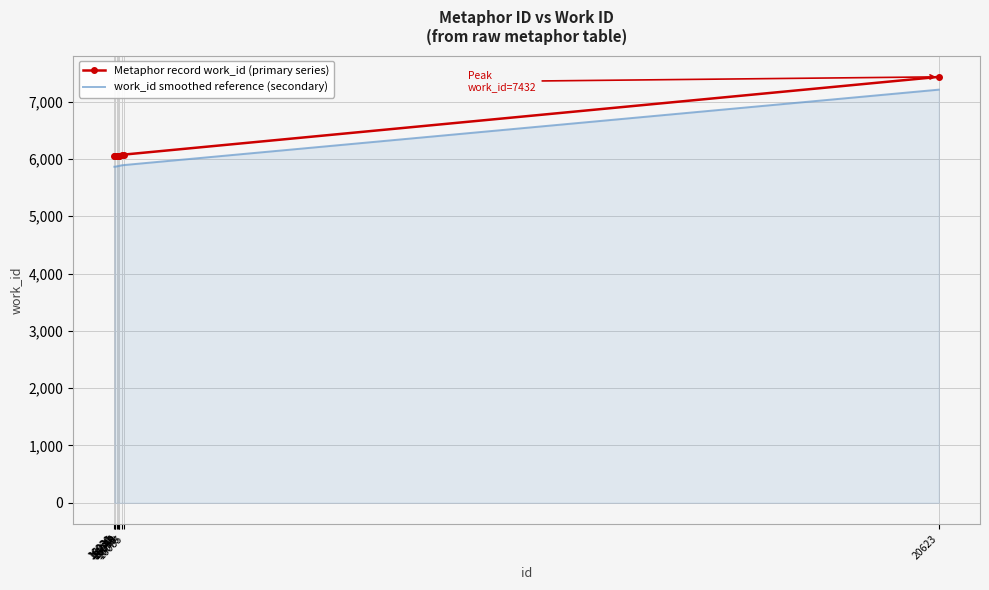

What is the difference between the maximum and minimum values in the Metaphor record work_id (primary series) series?

1387.0